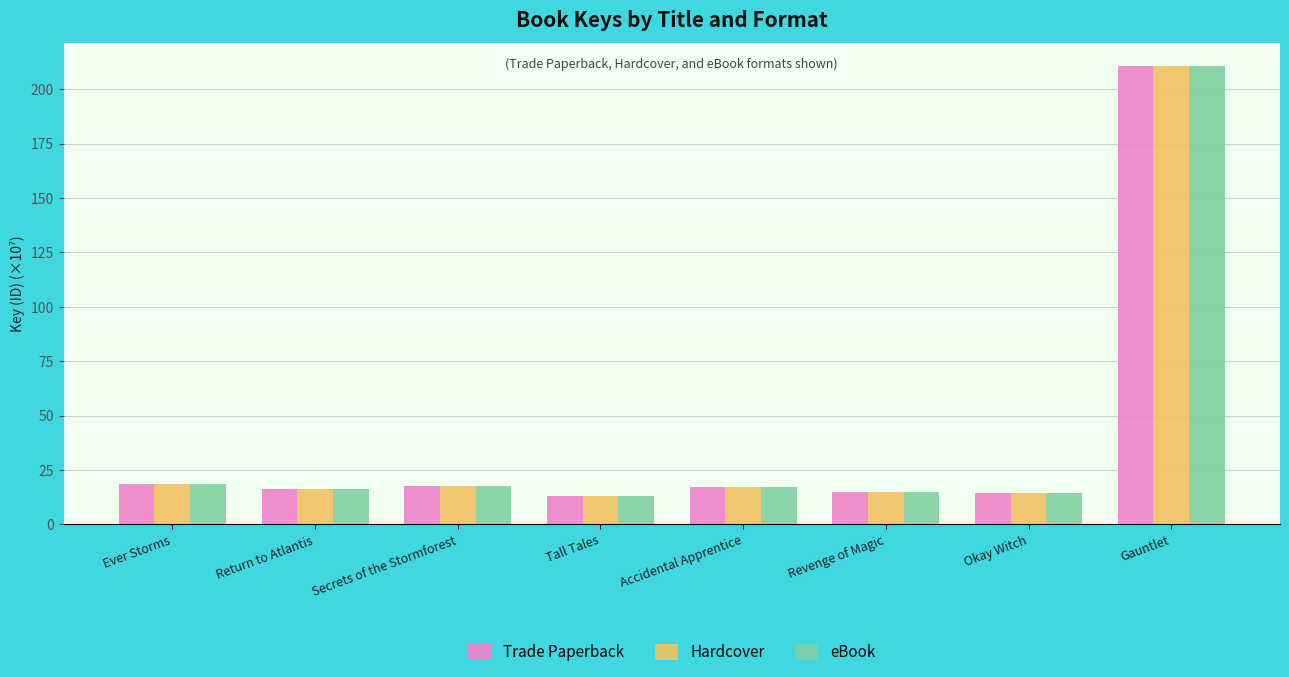

At which label does Hardcover reach its peak?

Gauntlet